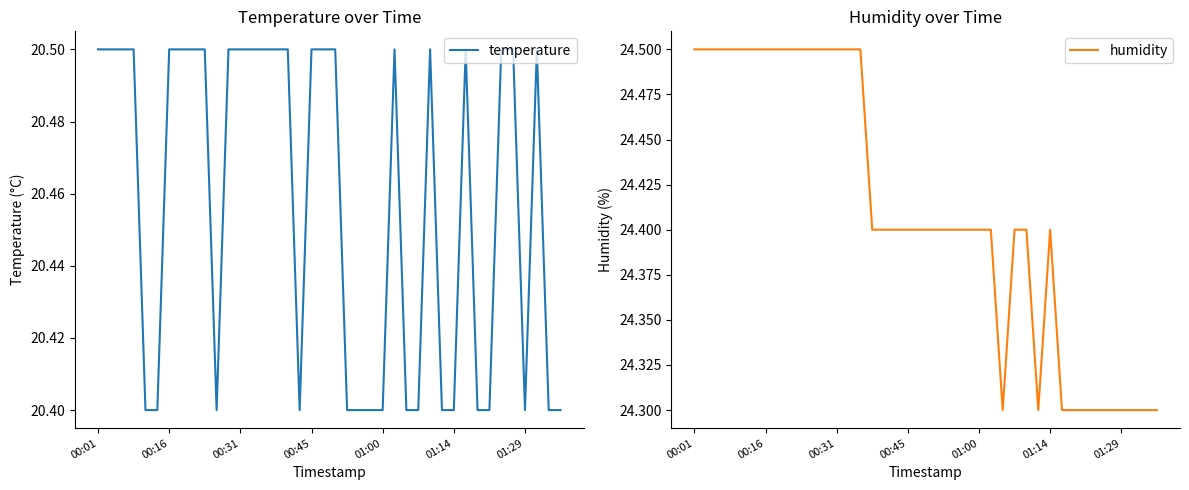

Is it true that humidity equals 14.4 at 29?

False